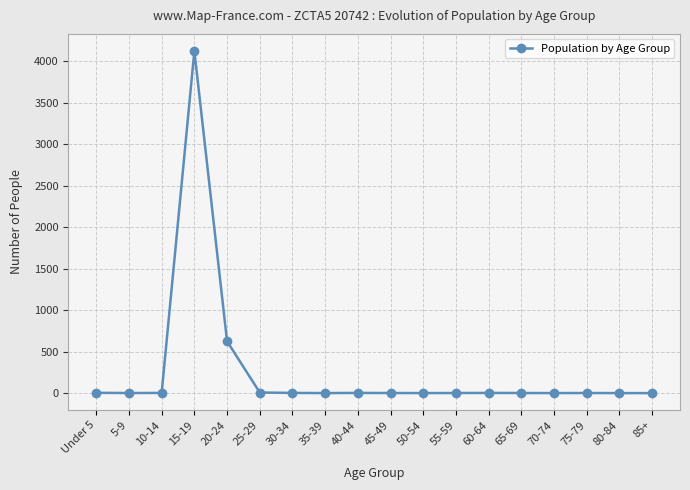

True or false: there are more than 0 points higher than both neighbors.

True